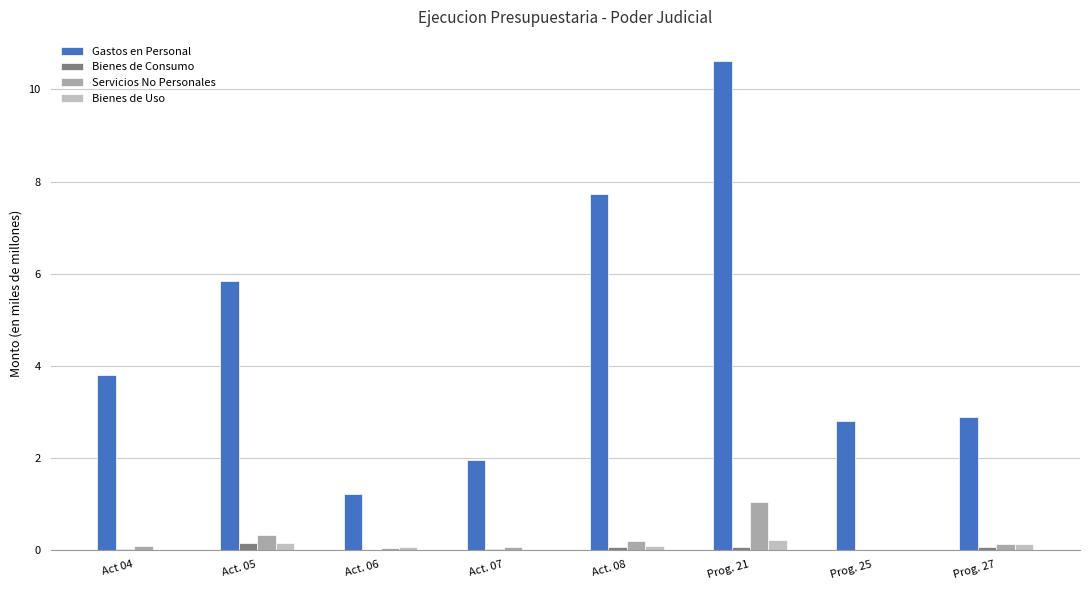

Which series has the largest total across all categories?

Gastos en Personal